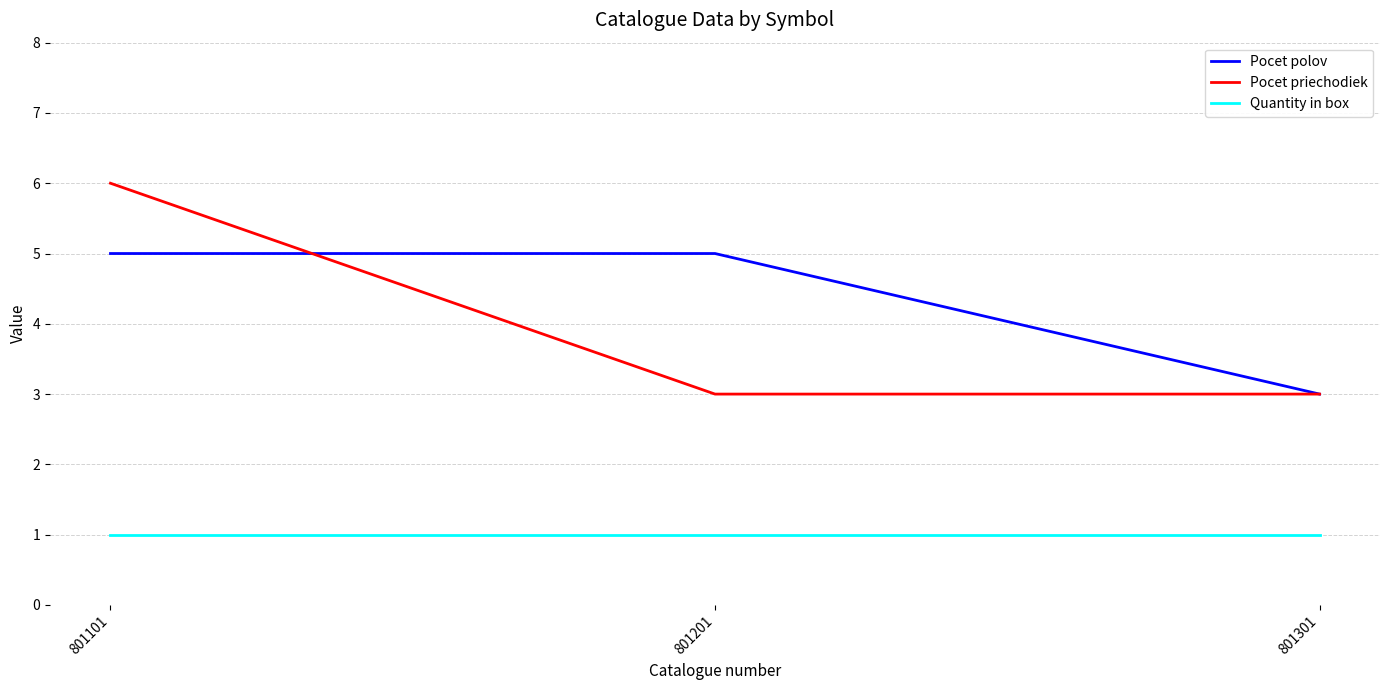

Which category has the highest value across all series?

801101